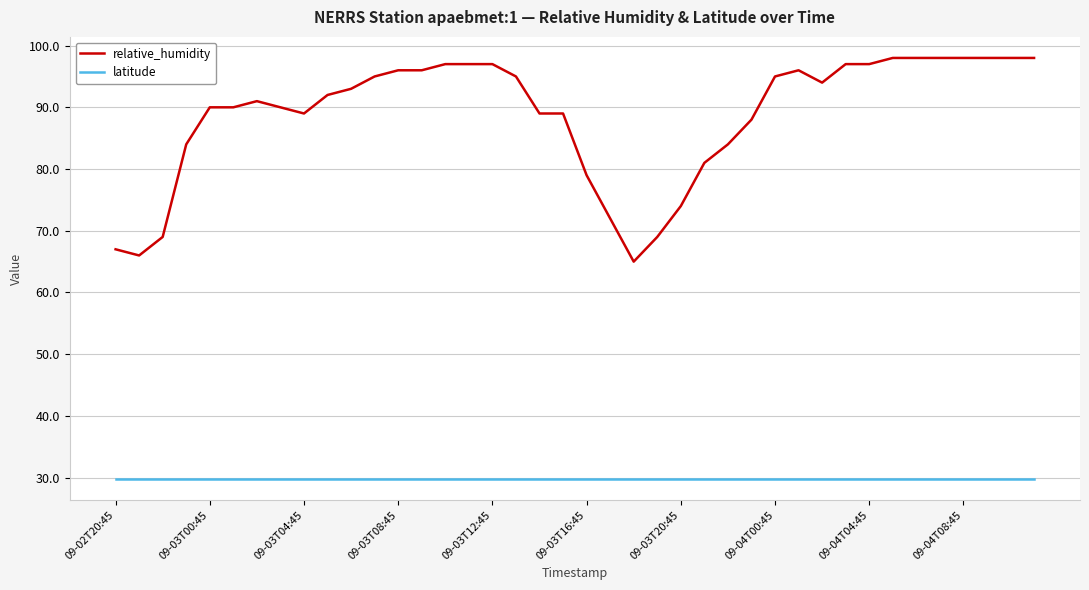

Which series has the largest range (max minus min)?

relative_humidity